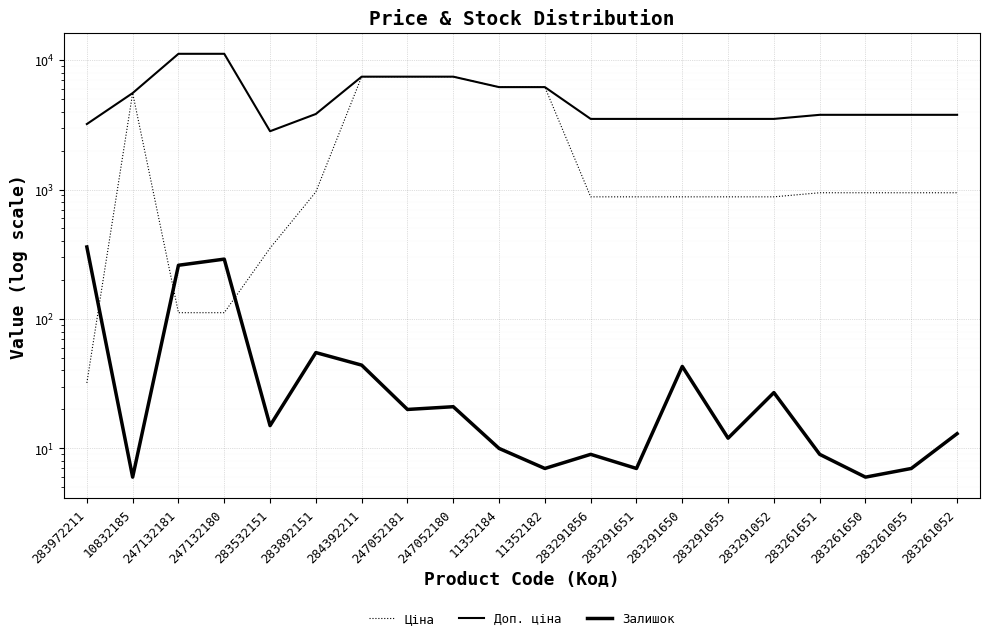

What is the sum of all Залишок values?

1221.0